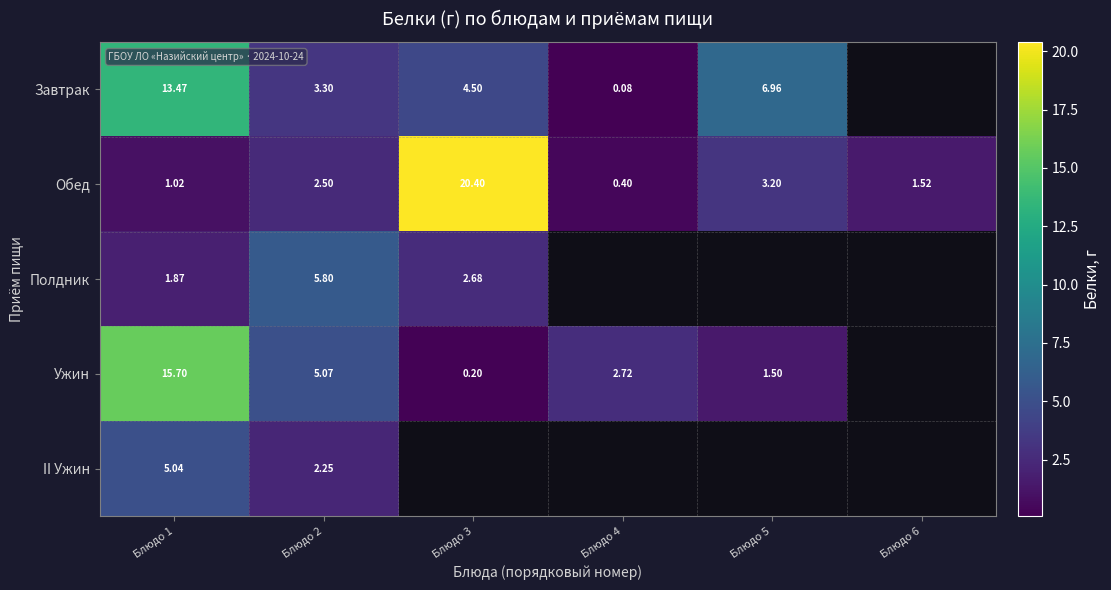

At Блюдо 2, list the series in order from largest to smallest.

Полдник, Ужин, Завтрак, Обед, II Ужин